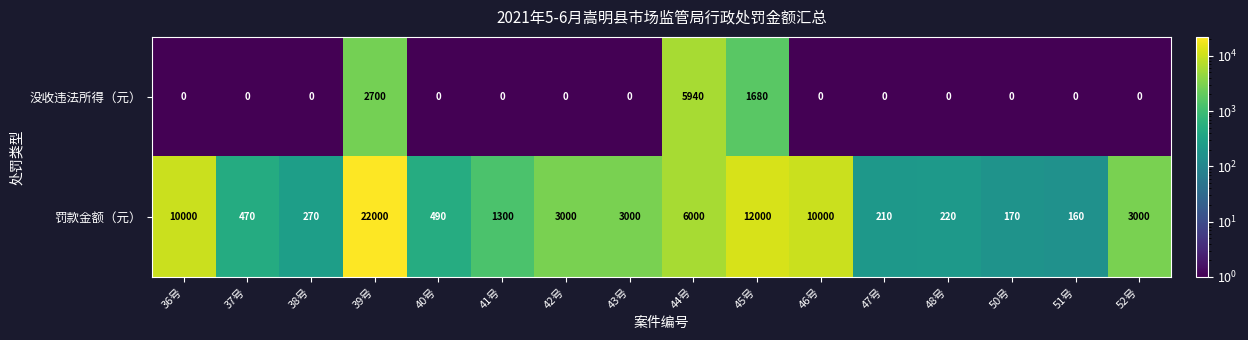

True or false: 没收违法所得（元） has a value of 0 at 37号.

True